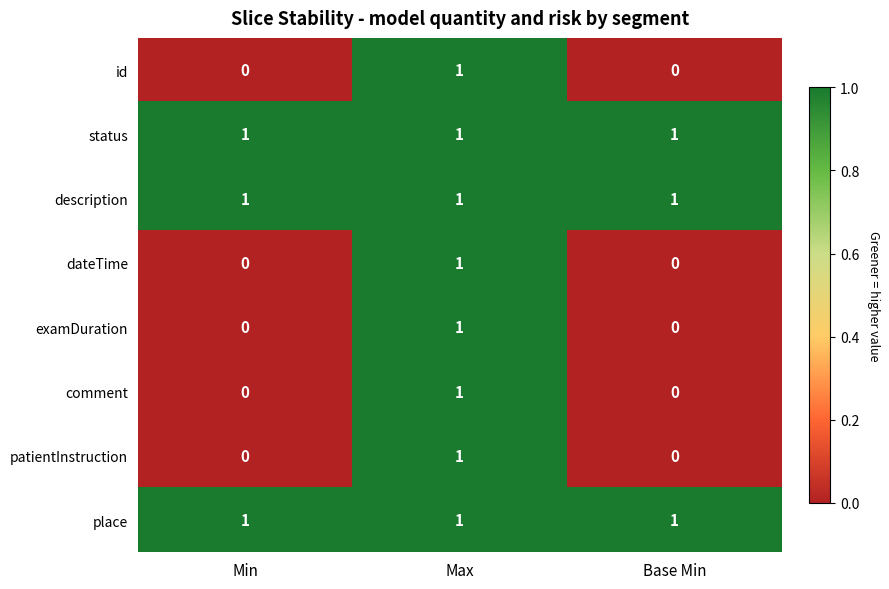

The value of dateTime at Base Min is 0. True or false?

True